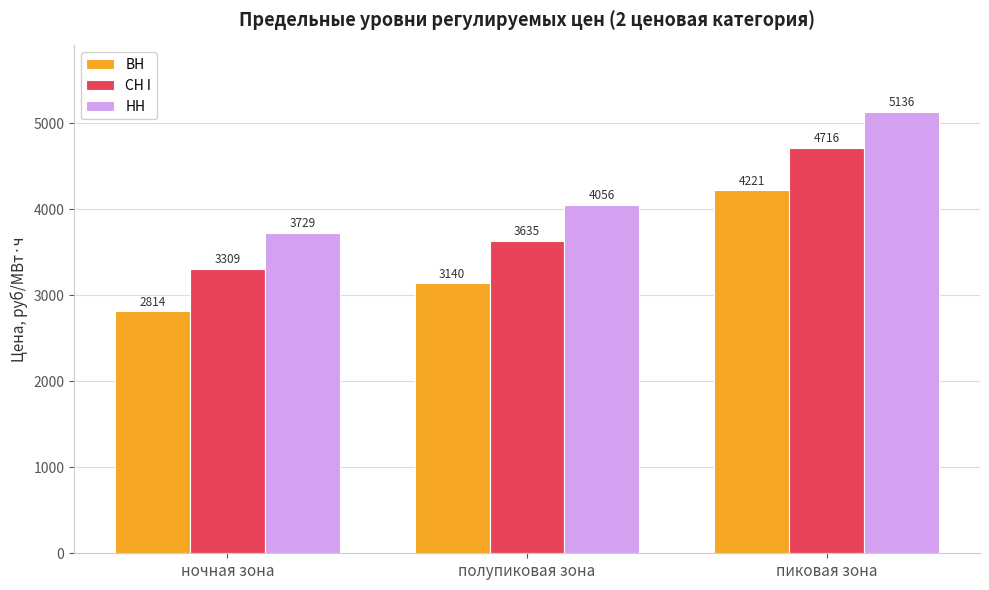

The value of СН I at ночная зона is 3308.7. True or false?

True